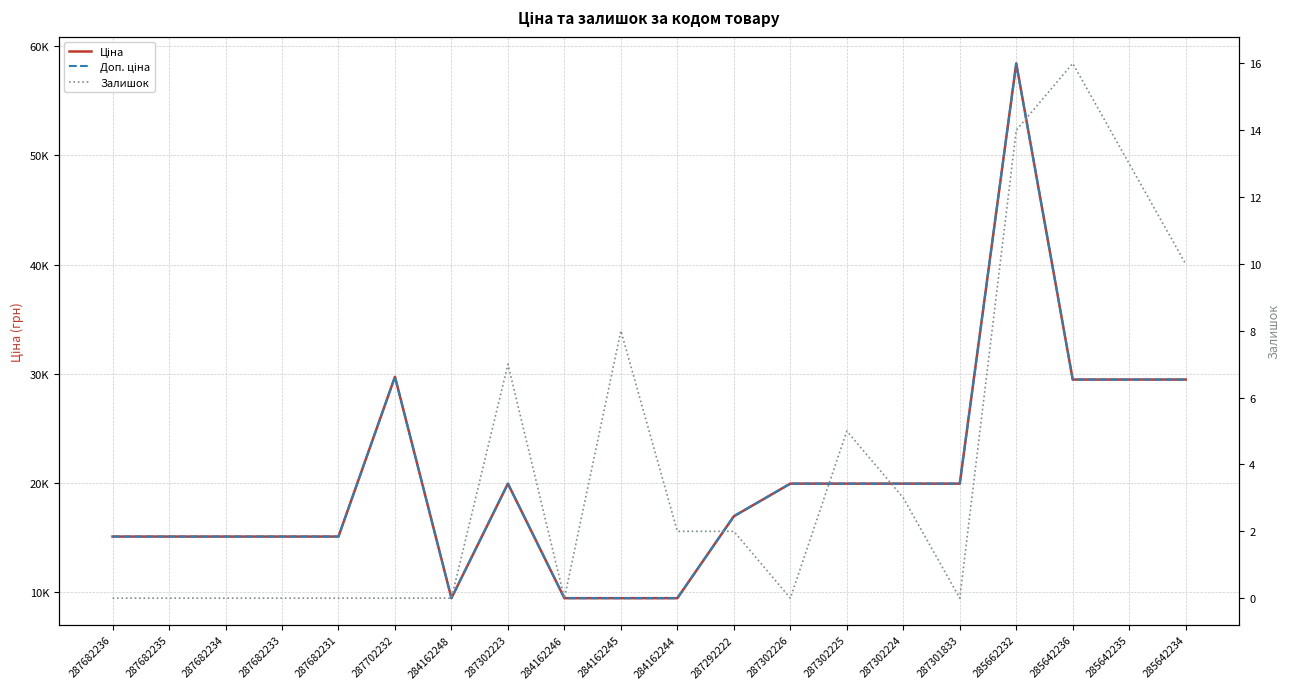

Which category has the lowest value across all series?

287682236